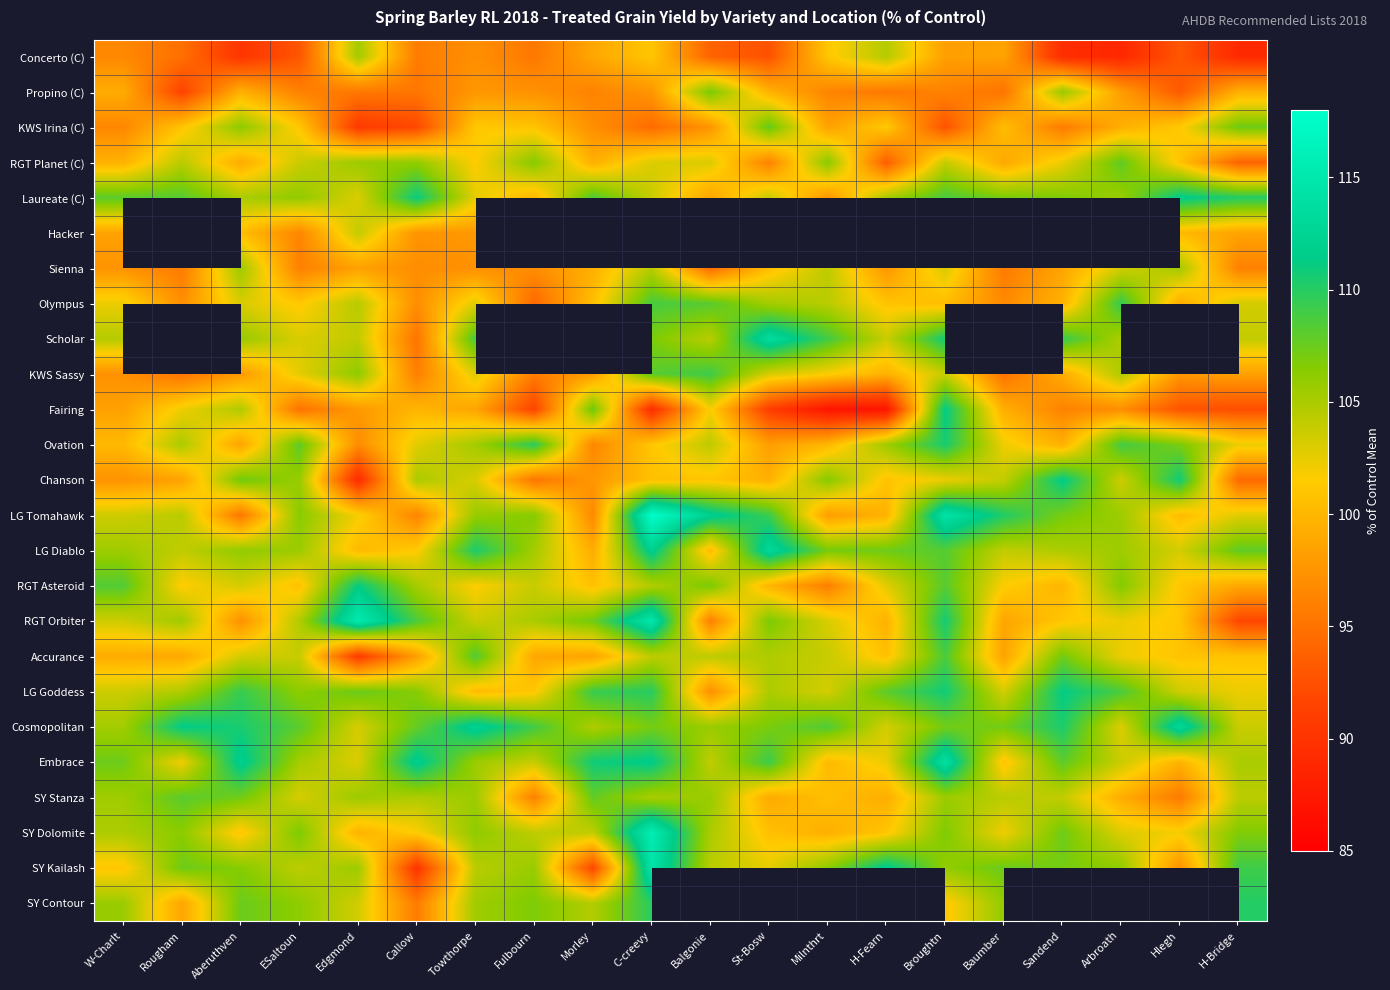

List the series in order of their overall mean, highest first.

Hacker, Scholar, Cosmopolitan, Embrace, LG Goddess, Laureate (C), LG Diablo, LG Tomahawk, SY Kailash, RGT Asteroid, Olympus, KWS Sassy, SY Contour, SY Dolomite, RGT Orbiter, SY Stanza, Ovation, Accurance, RGT Planet (C), Chanson, Sienna, KWS Irina (C), Propino (C), Fairing, Concerto (C)